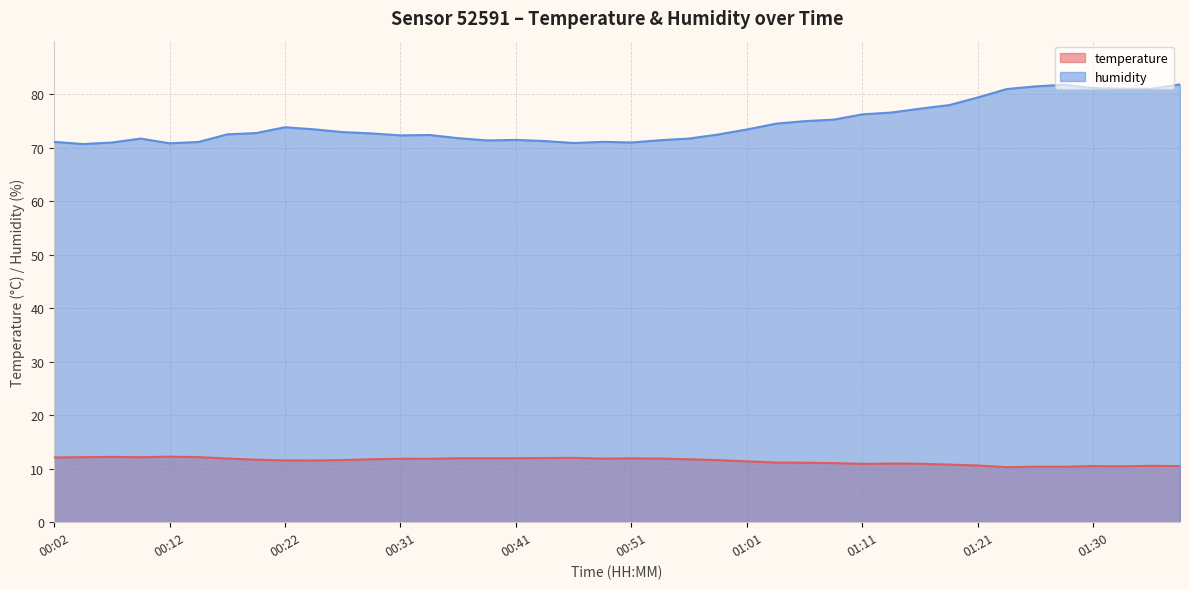

At which label is humidity closest to 76?

01:11